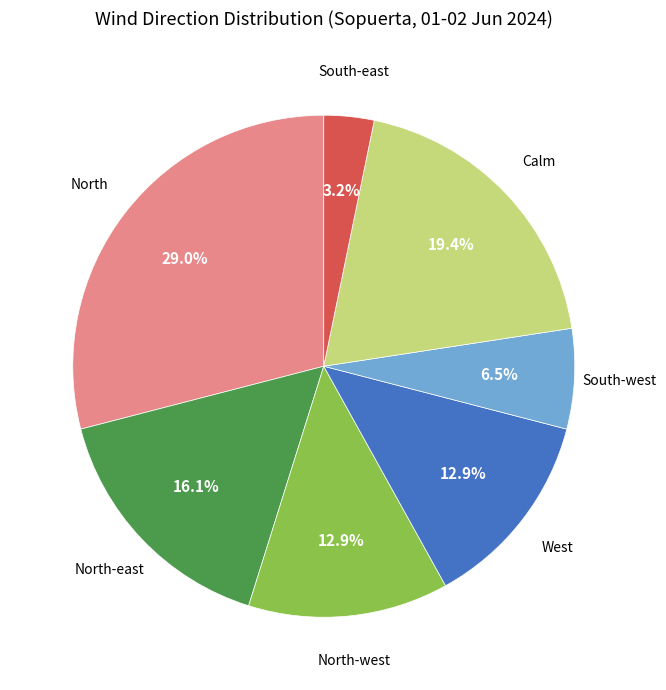

What portion of the pie excludes North-west?

87.1%